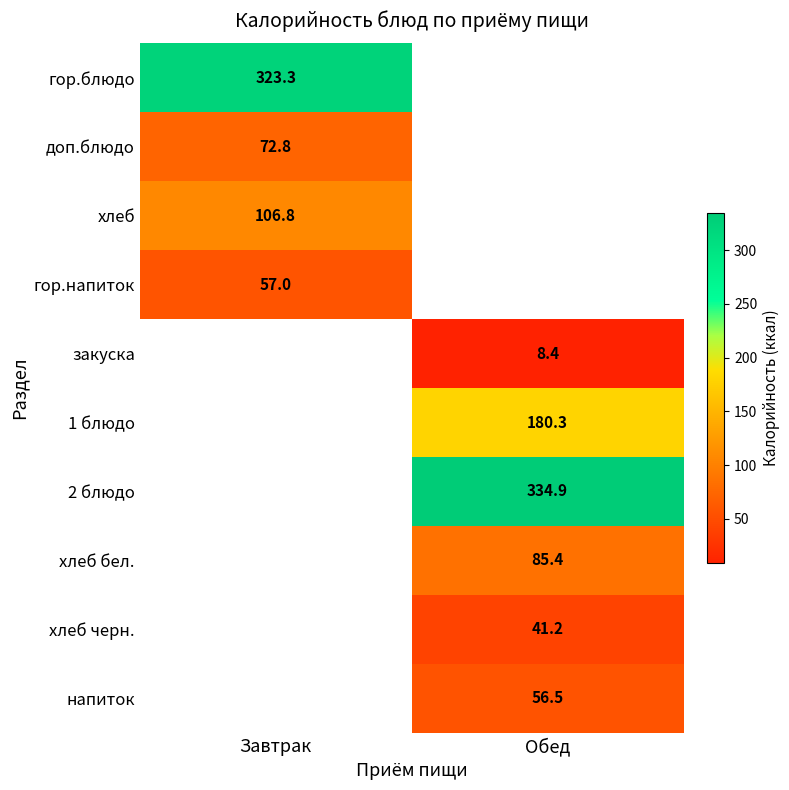

Where does the 2 блюдо series first go above 334?

Обед